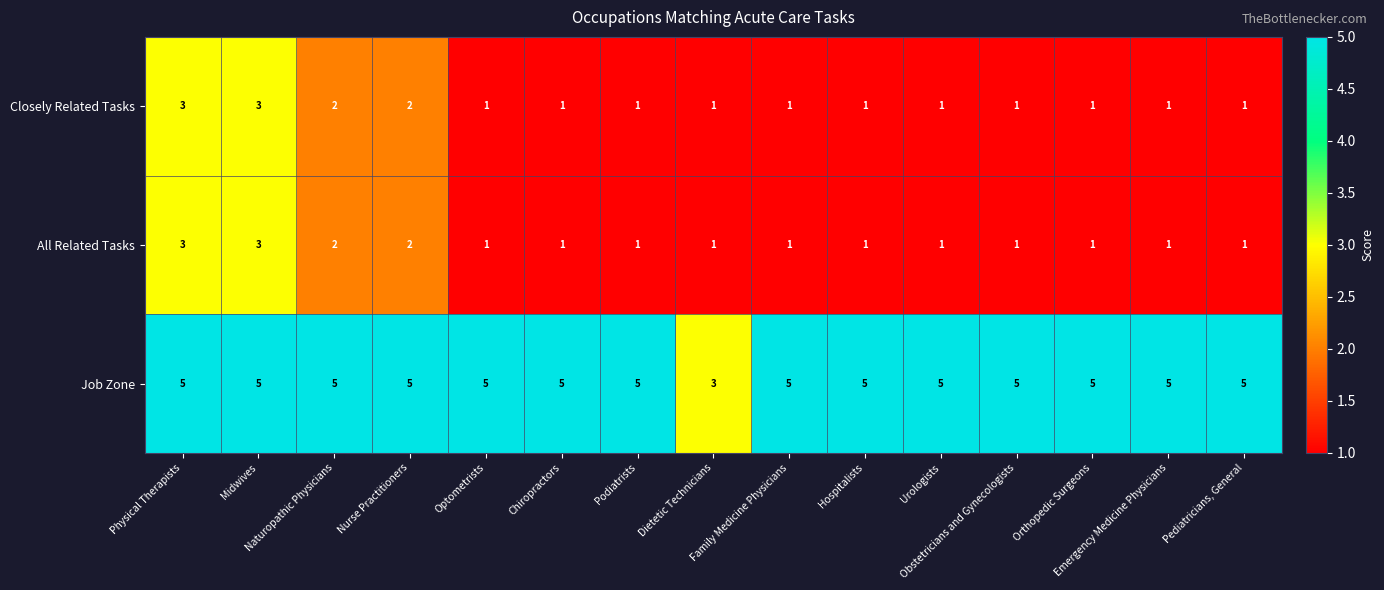

What is the highest value of the All Related Tasks series?

3